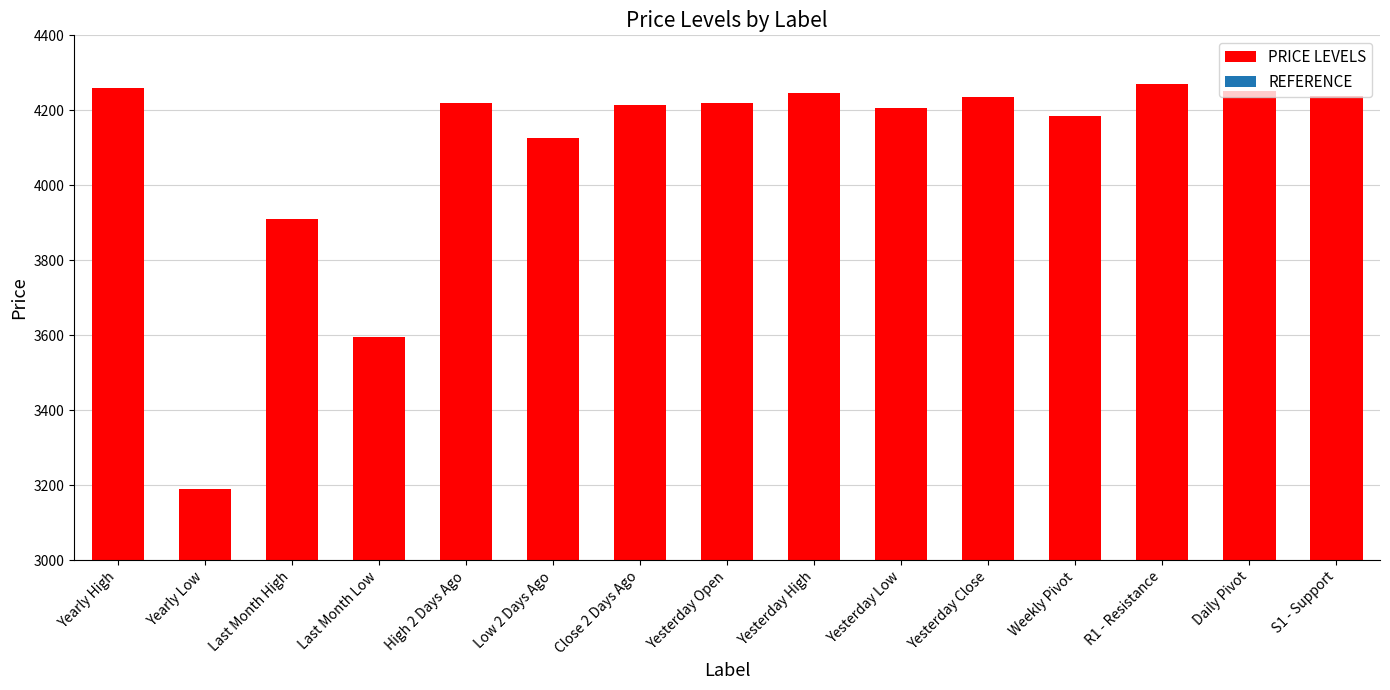

What is the change in value from Close 2 Days Ago to Yesterday Low?

-8.0